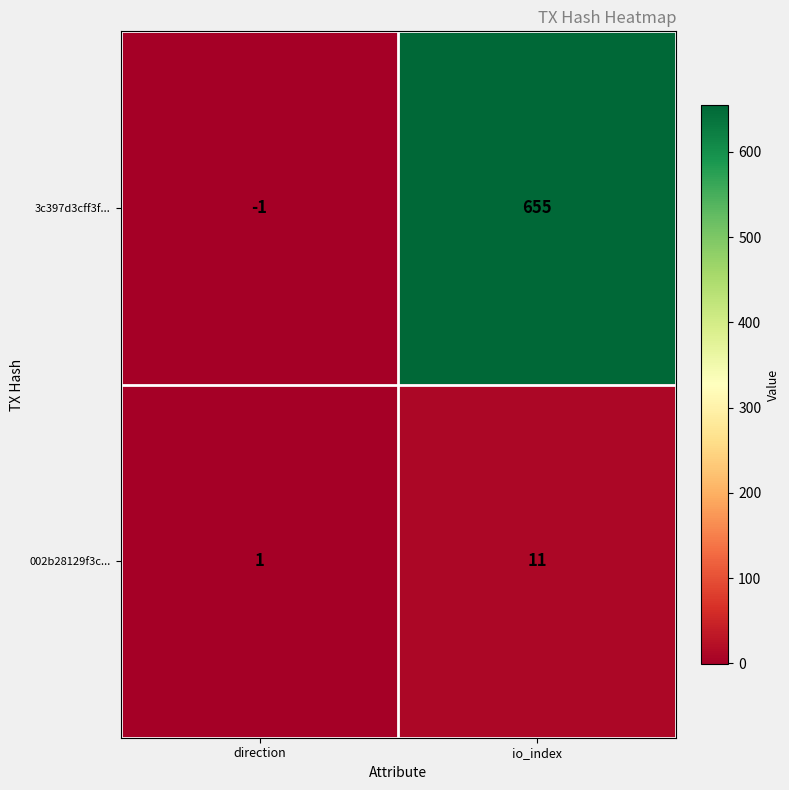

True or false: 002b28129f3c... has a value of 19 at io_index.

False